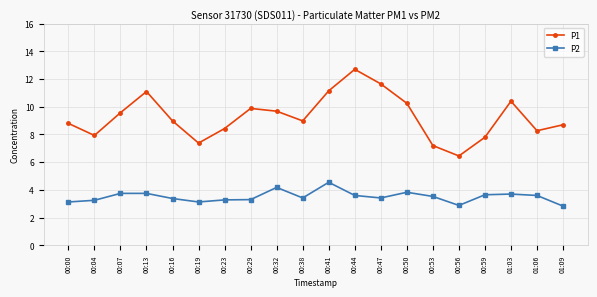

True or false: P1 and P2 cross at least once.

False